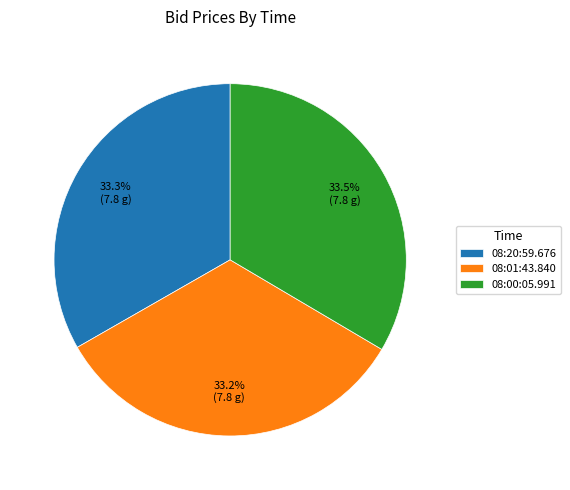

How many segments does this pie chart have?

3